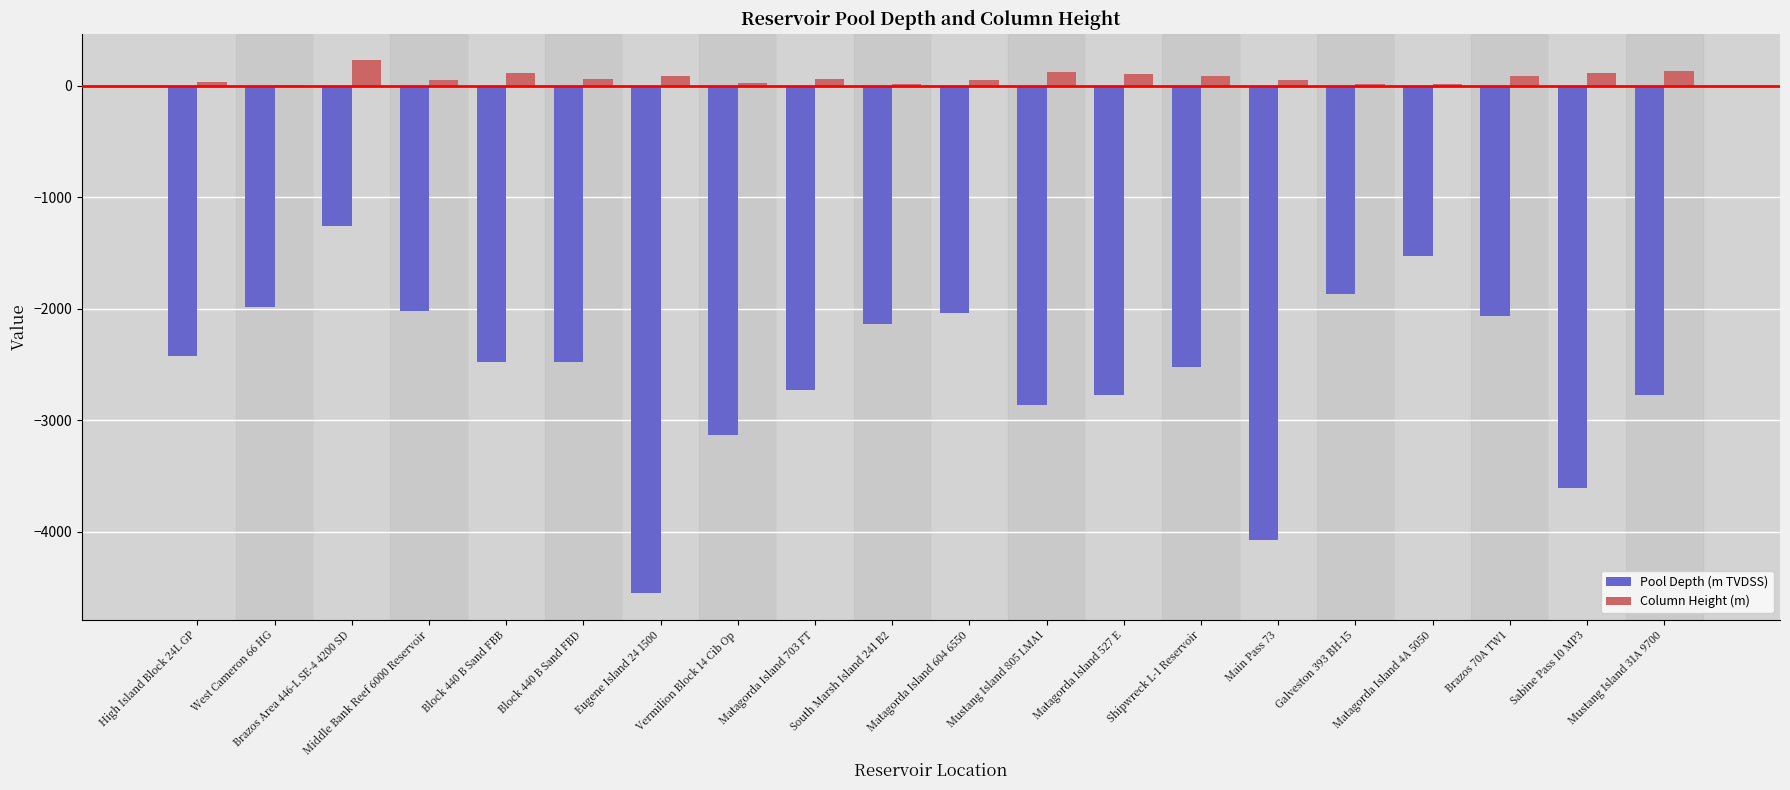

What is the highest value of the Column Height (m) series?

228.6